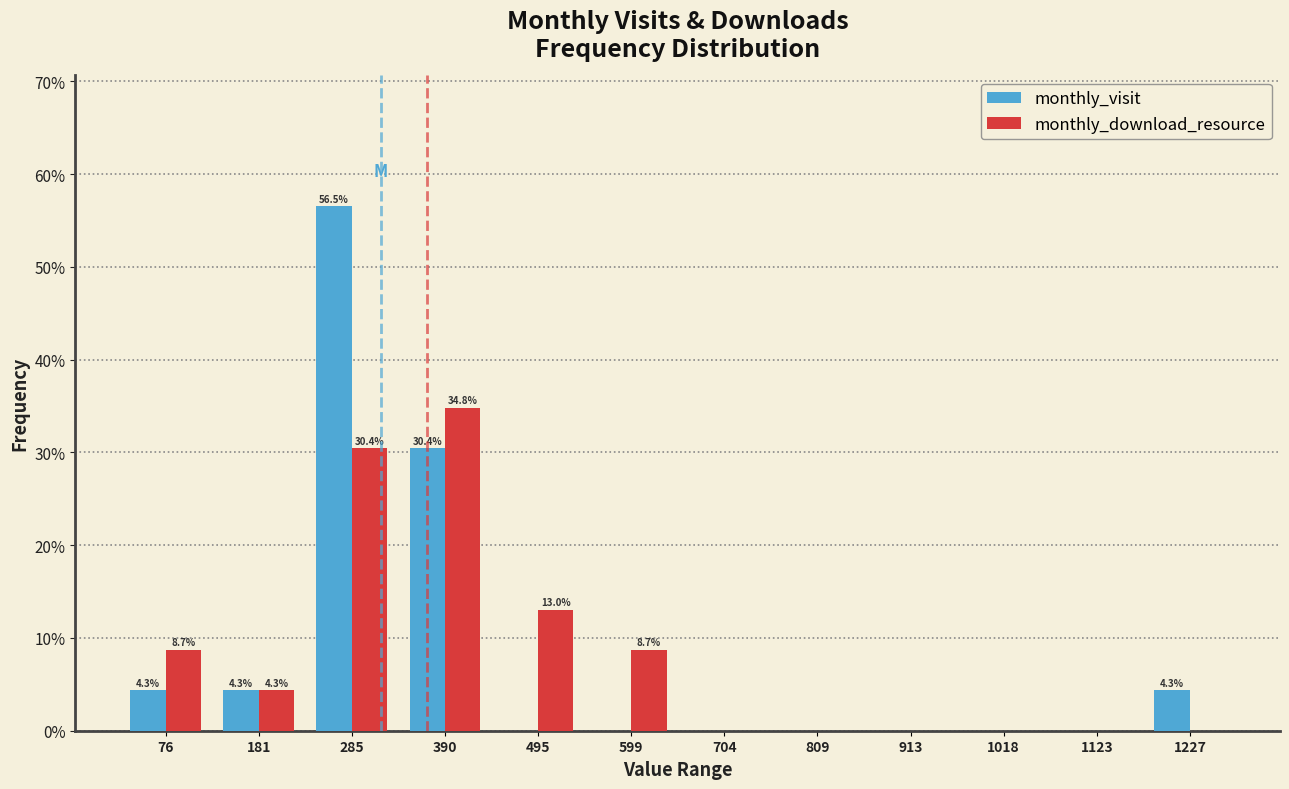

In the monthly_visit series, which range on the x-axis has the tallest bar?

240 to 340